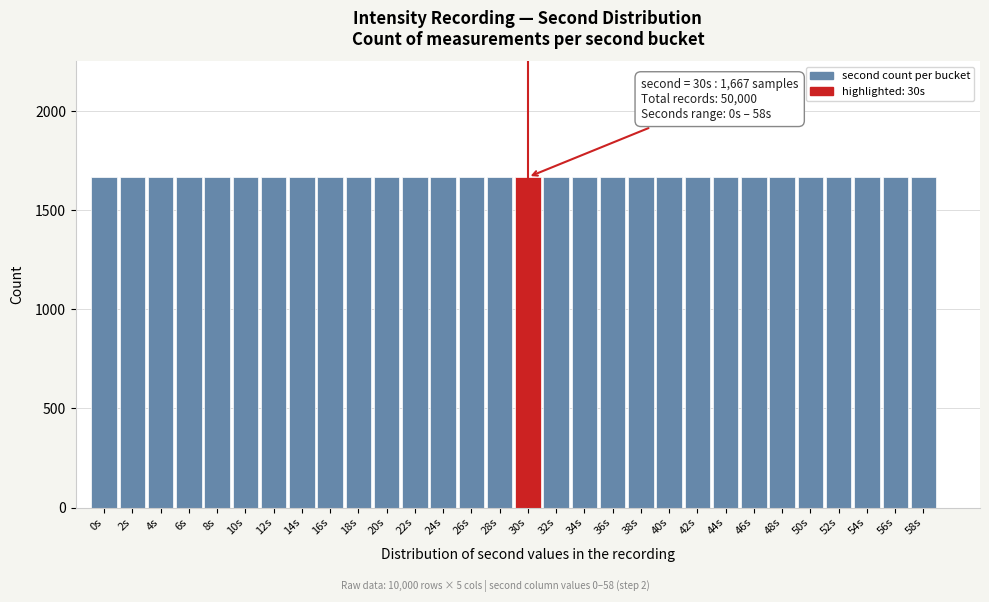

Approximately how many times larger is the value at 26s compared to 16s?

1.0